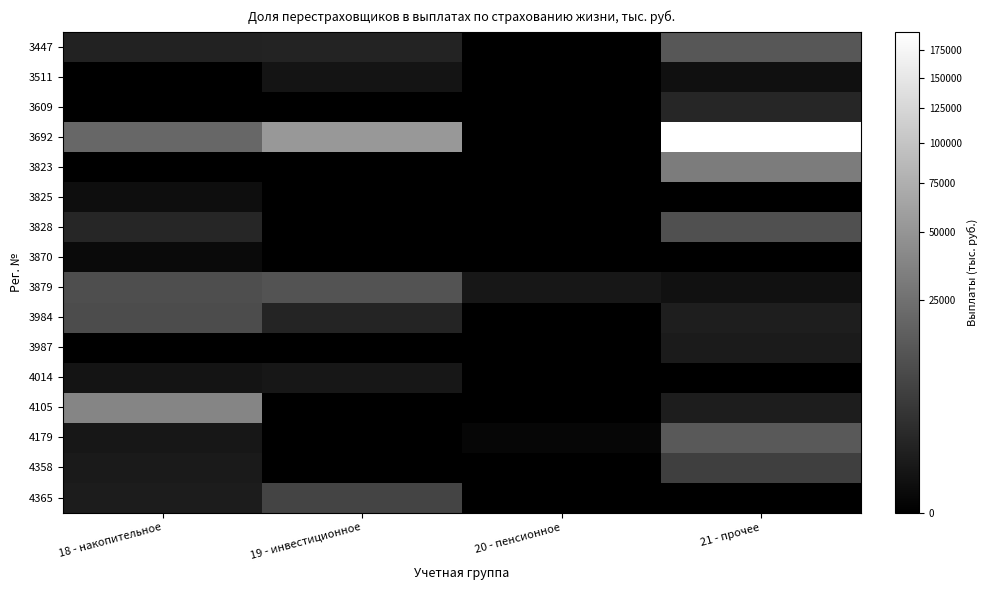

Reading left to right, transcribe all the data shown in this chart.

3447: 18 - накопительное=1290.7	19 - инвестиционное=1387.1	20 - пенсионное=0.0	21 - прочее=13098.5
3511: 18 - накопительное=0.0	19 - инвестиционное=334.3	20 - пенсионное=0.0	21 - прочее=212.0
3609: 18 - накопительное=0.0	19 - инвестиционное=0.0	20 - пенсионное=0.0	21 - прочее=1692.2
3692: 18 - накопительное=20098.8	19 - инвестиционное=53235.2	20 - пенсионное=0.0	21 - прочее=192852.8
3823: 18 - накопительное=0.0	19 - инвестиционное=0.0	20 - пенсионное=0.0	21 - прочее=31741.3
3825: 18 - накопительное=135.0	19 - инвестиционное=0.0	20 - пенсионное=0.0	21 - прочее=0.0
3828: 18 - накопительное=1655.7	19 - инвестиционное=0.0	20 - пенсионное=0.0	21 - прочее=10803.7
3870: 18 - накопительное=62.0	19 - инвестиционное=0.0	20 - пенсионное=0.0	21 - прочее=0.0
3879: 18 - накопительное=9950.8	19 - инвестиционное=11777.5	20 - пенсионное=499.7	21 - прочее=249.9
3984: 18 - накопительное=9414.4	19 - инвестиционное=1551.5	20 - пенсионное=0.0	21 - прочее=981.8
3987: 18 - накопительное=0.0	19 - инвестиционное=0.0	20 - пенсионное=0.0	21 - прочее=696.8
4014: 18 - накопительное=364.4	19 - инвестиционное=472.5	20 - пенсионное=0.0	21 - прочее=0.0
4105: 18 - накопительное=37591.0	19 - инвестиционное=0.0	20 - пенсионное=0.0	21 - прочее=841.2
4179: 18 - накопительное=470.2	19 - инвестиционное=0.0	20 - пенсионное=22.7	21 - прочее=14352.0
4358: 18 - накопительное=647.1	19 - инвестиционное=0.0	20 - пенсионное=0.0	21 - прочее=5812.6
4365: 18 - накопительное=813.2	19 - инвестиционное=7117.7	20 - пенсионное=0.0	21 - прочее=0.0